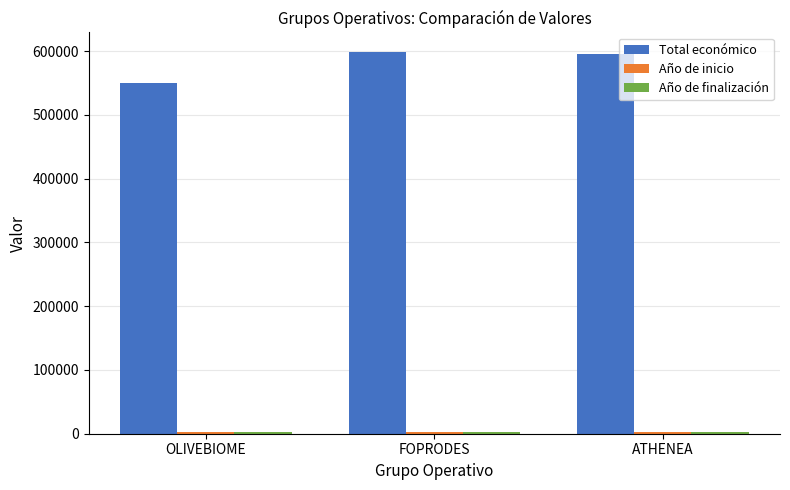

What is the maximum value shown in the chart?

599211